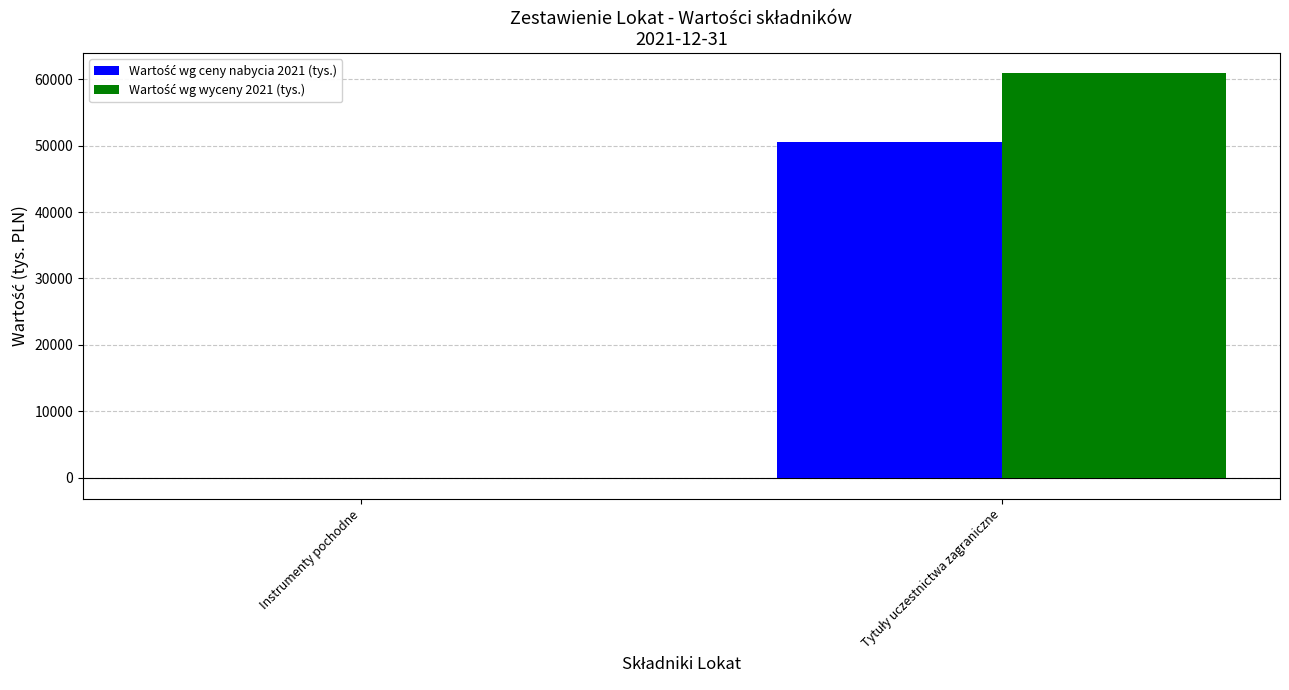

What is the maximum value shown in the chart?

60870